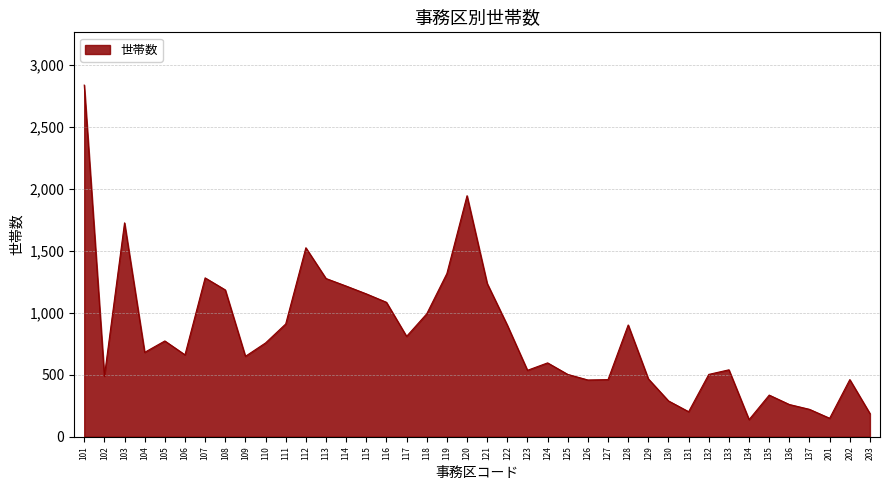

What is the change in value from 103 to 126?

-1268